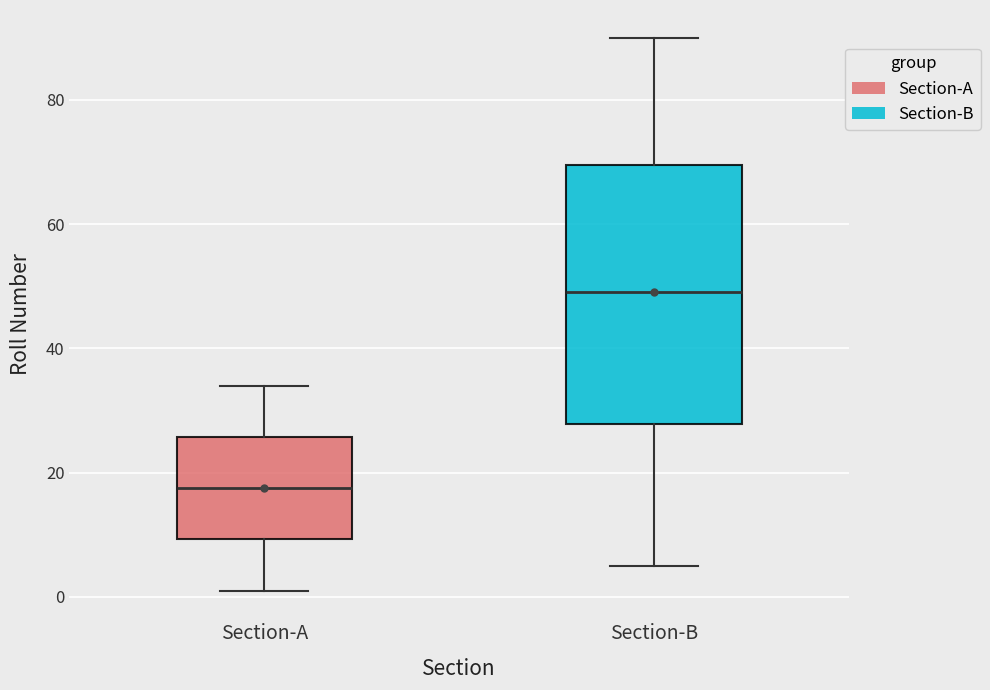

Reading left to right, read every box against the y-axis: the position of its median line, the range the box covers, and the ends of its whiskers. The values are not printed on the chart, so give them approximately, as read against the axis.

Section-A: median 18, box 10 to 26, whiskers 2 to 34
Section-B: median 50, box 28 to 70, whiskers 6 to 90